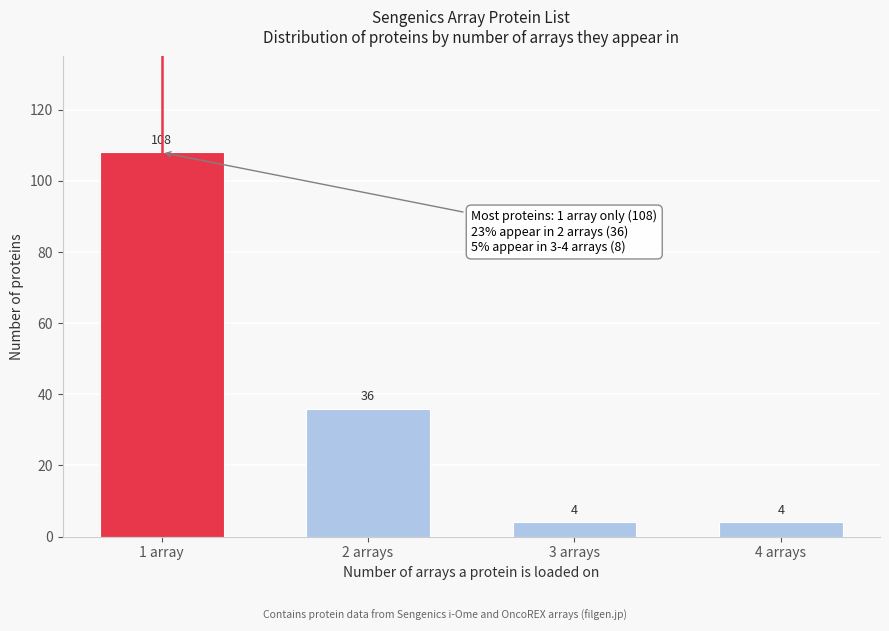

Reading left to right, list all the values displayed in this chart.

1 array=108	2 arrays=36	3 arrays=4	4 arrays=4